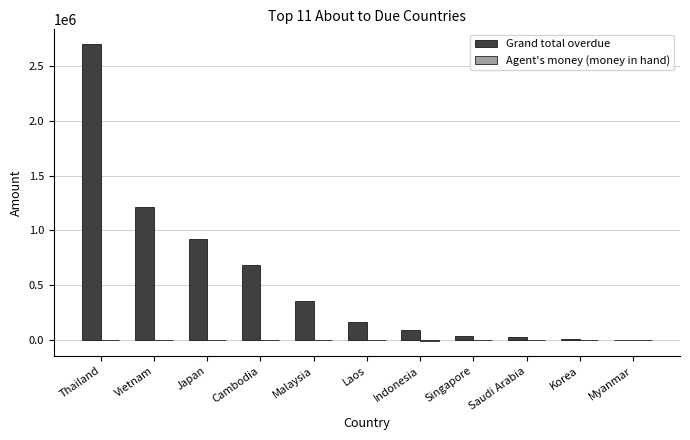

The Grand total overdue series shows 619197.2 at Malaysia. True or false?

False